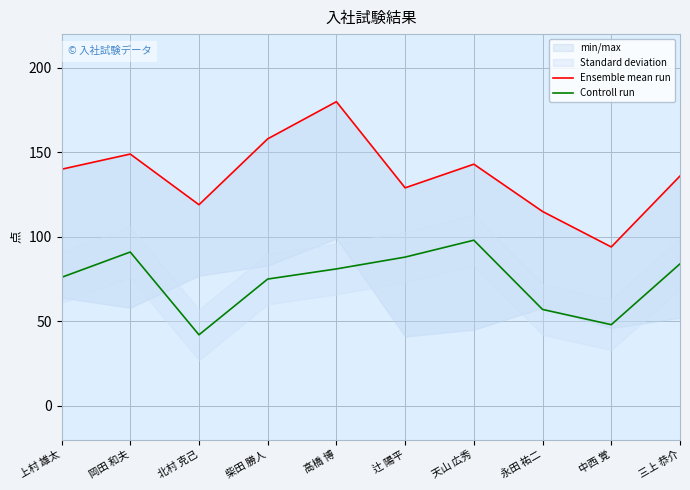

What is the value of the Controll run point at the 9th from the left?

48